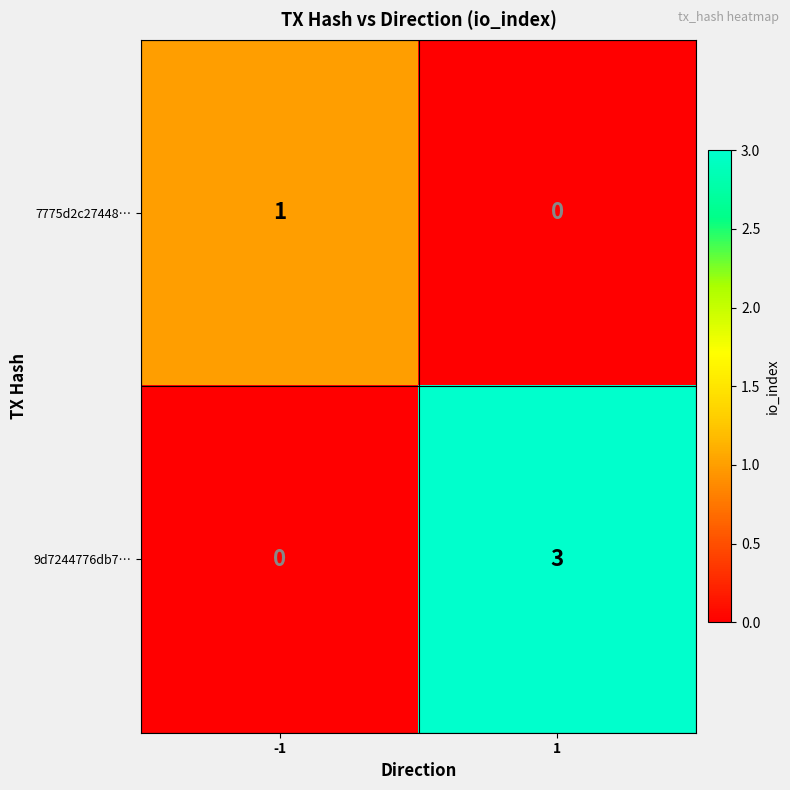

Reading right to left, list all the values displayed in this chart.

7775d2c27448…: 1=0	-1=1
9d7244776db7…: 1=3	-1=0